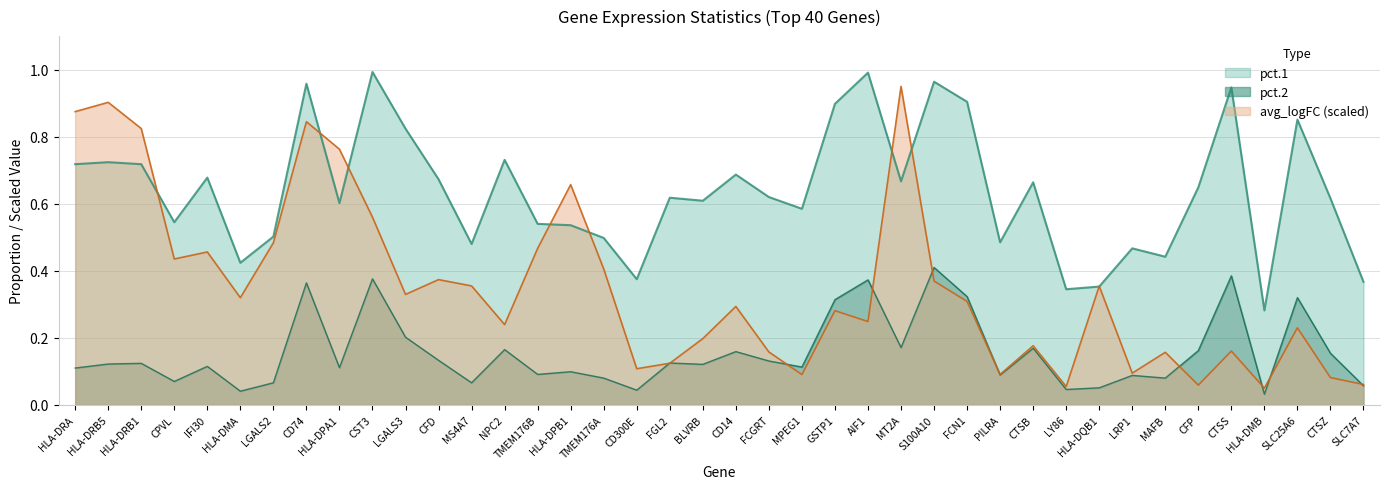

Between HLA-DMB and SLC7A7, which series saw the biggest shift?

pct.1